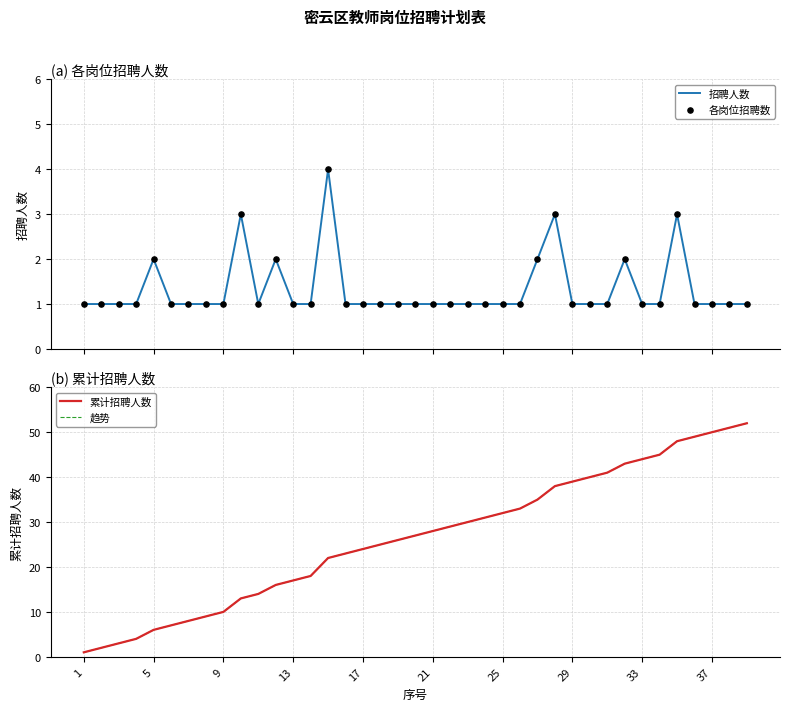

What is the maximum value for 招聘人数?

4